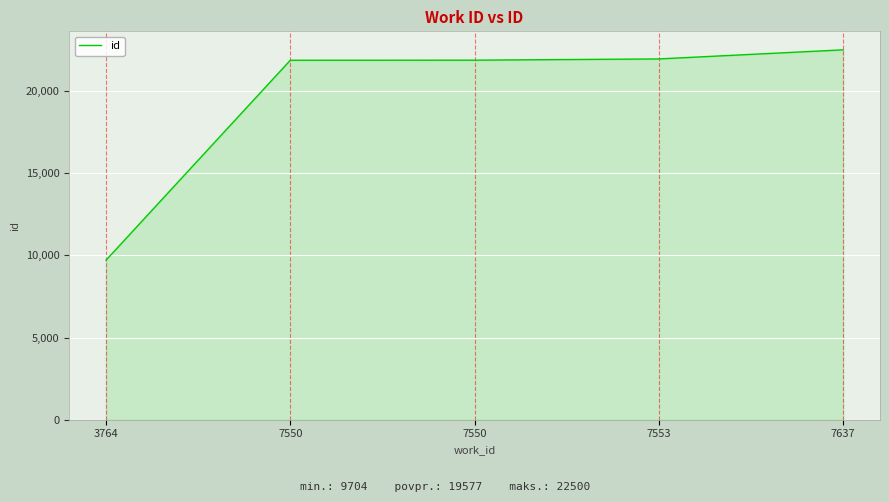

How many lines are shown in the chart?

1